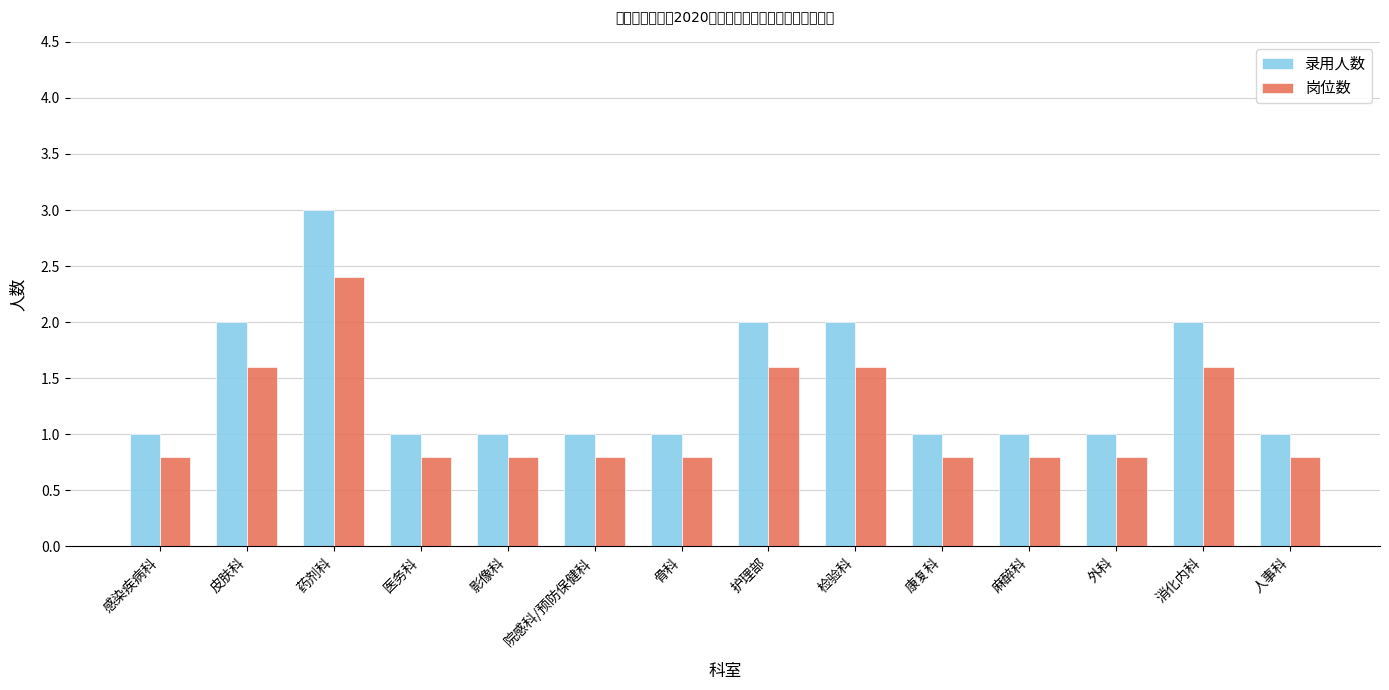

The value of 岗位数 at 康复科 is 0.8. True or false?

True